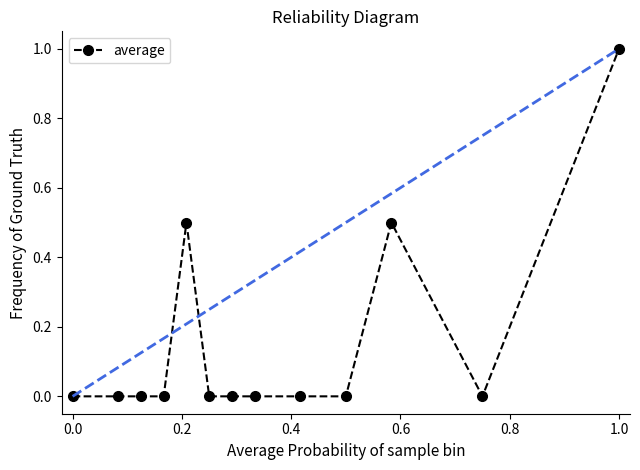

How many data points does each series have?

13